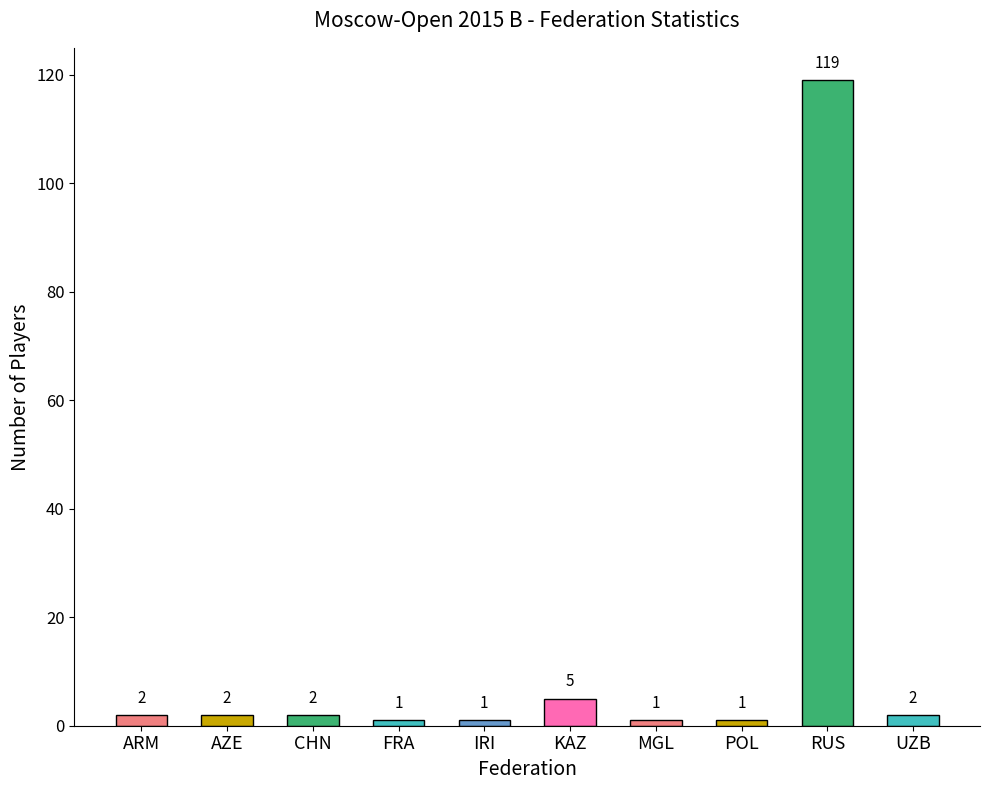

What is the difference between the maximum and second lowest values?

118